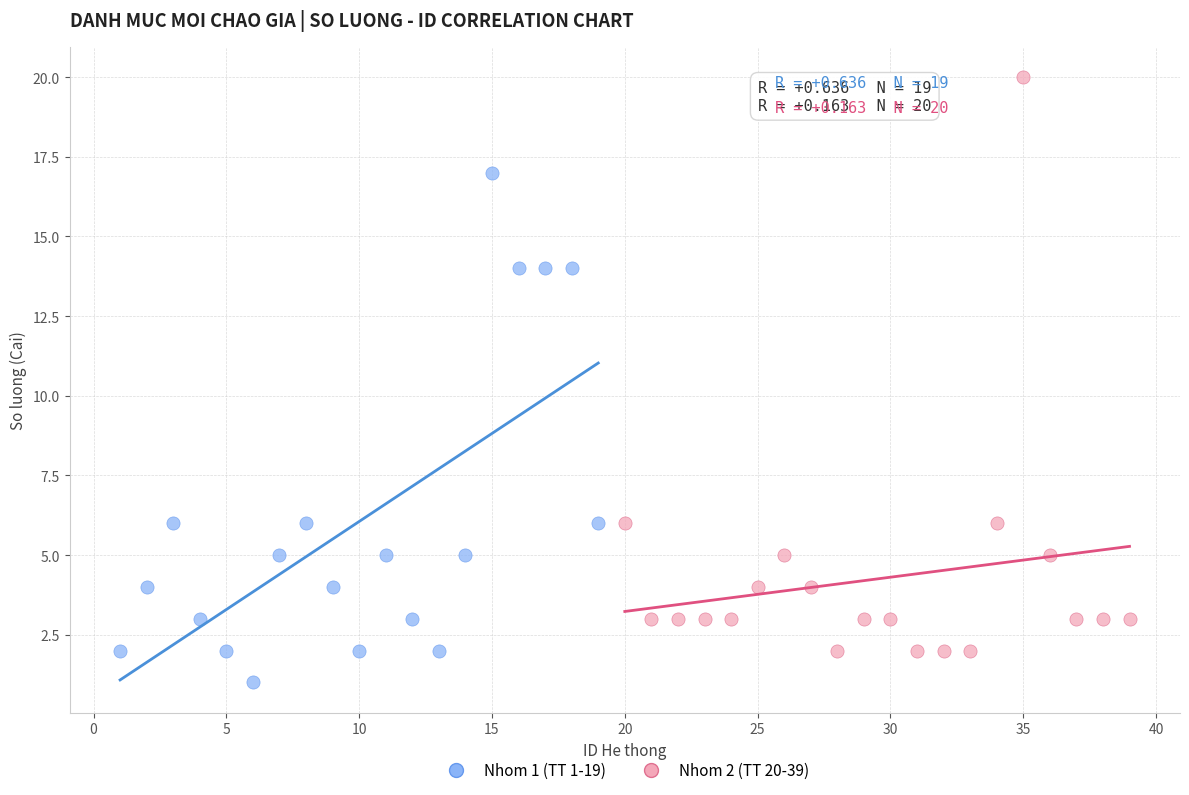

Which series contains the lowest Y value?

Nhom 1 (TT 1-19)